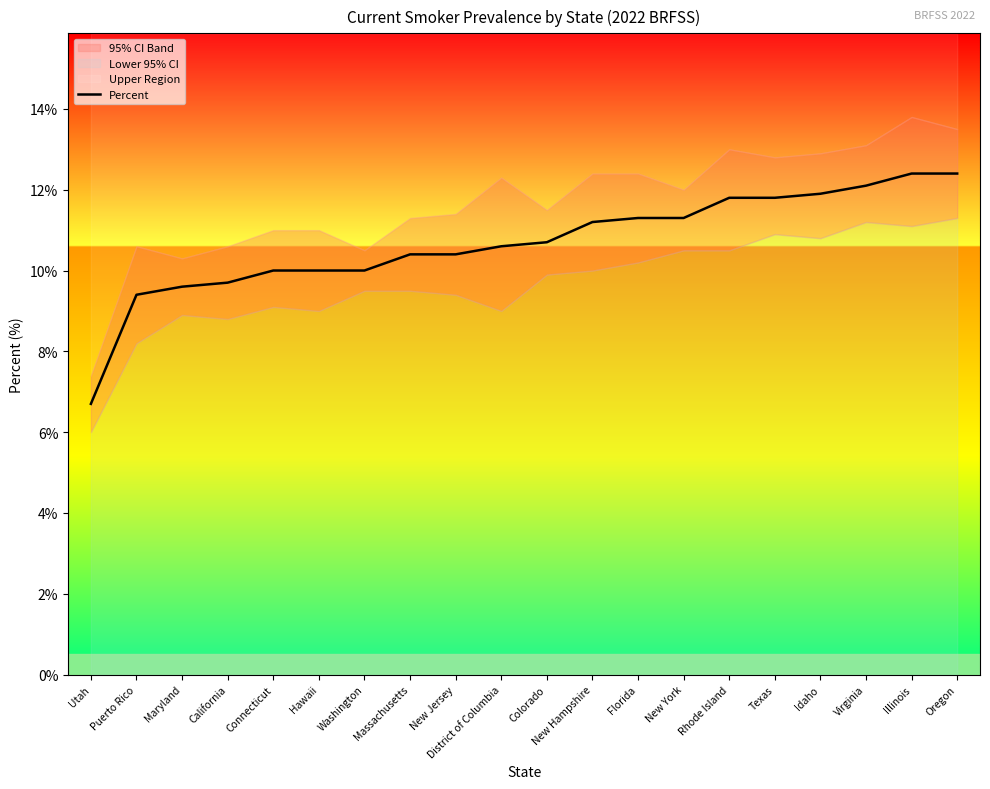

Does the chart have visible grid lines?

No